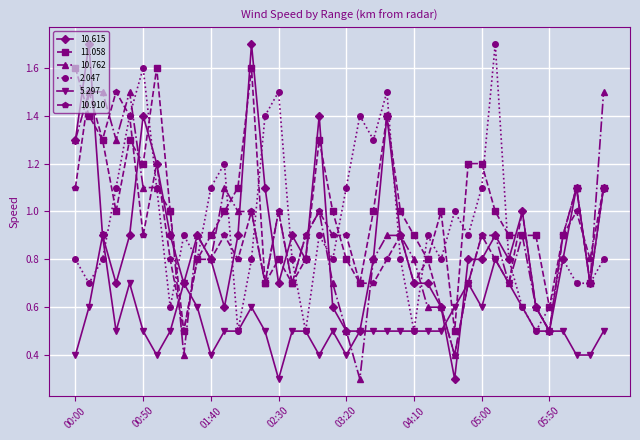

What is the value of the 5.297 point at the 10th from the left?

0.6